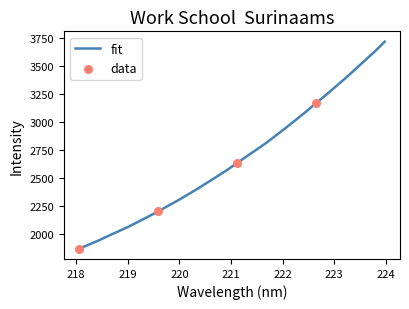

What is the difference between the maximum and minimum values?

1844.6